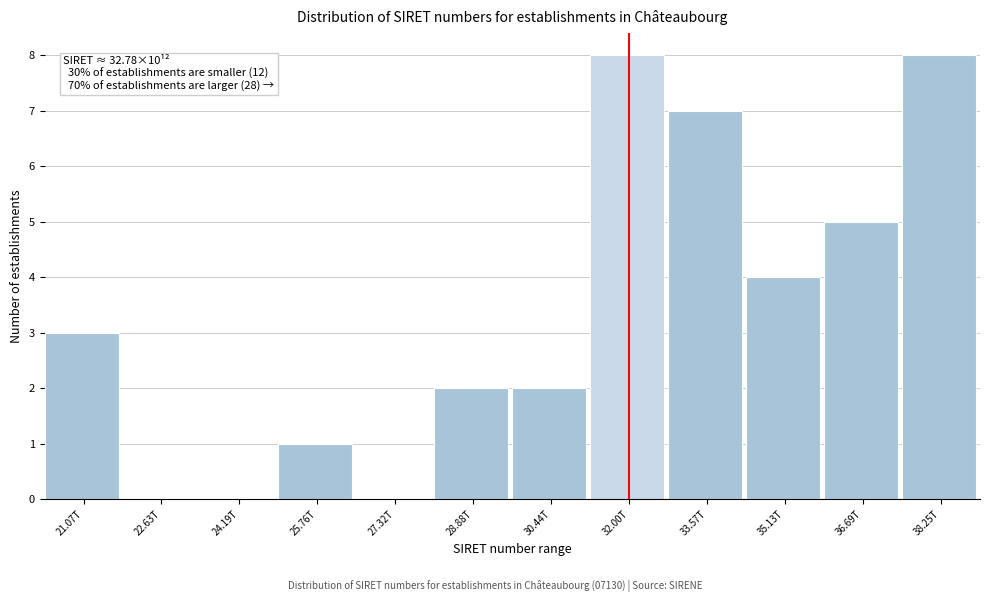

Reading left to right, extract all data points from this chart.

21.07T=3	22.63T=0	24.19T=0	25.76T=1	27.32T=0	28.88T=2	30.44T=2	32.00T=8	33.57T=7	35.13T=4	36.69T=5	38.25T=8